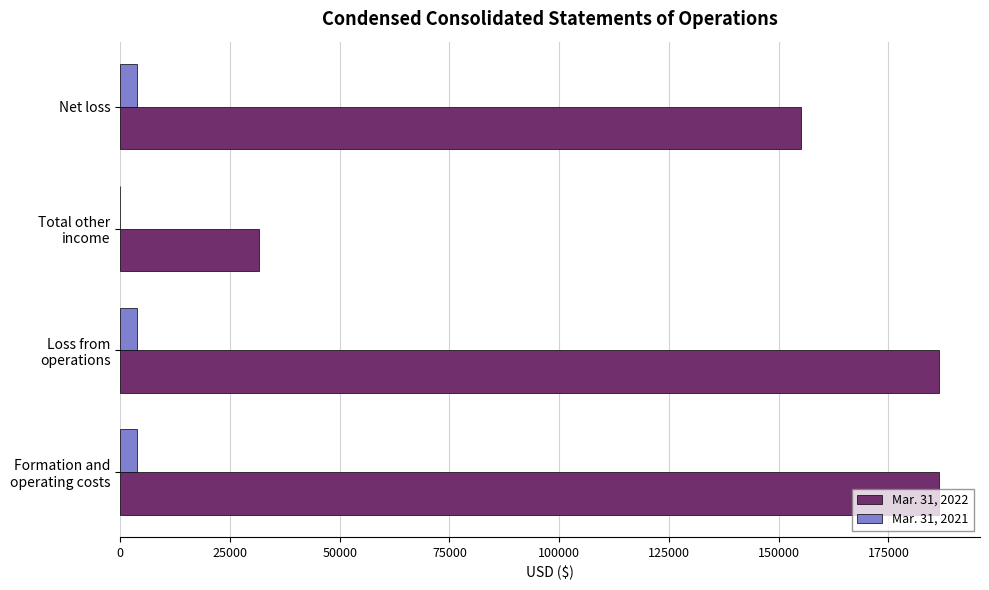

Is it true that Mar. 31, 2022 equals 257315 at Net loss?

False